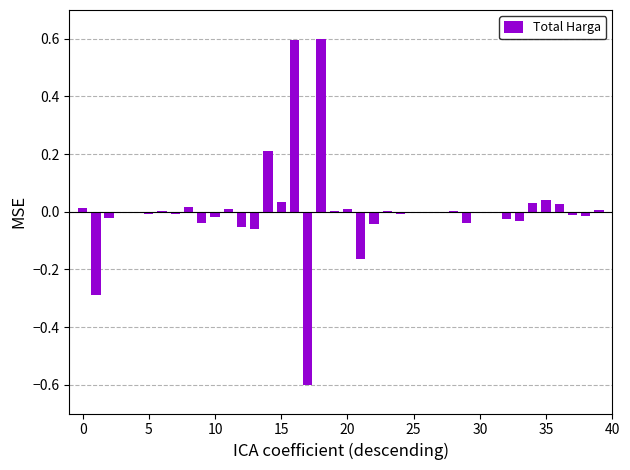

What is the greatest value displayed?

0.6